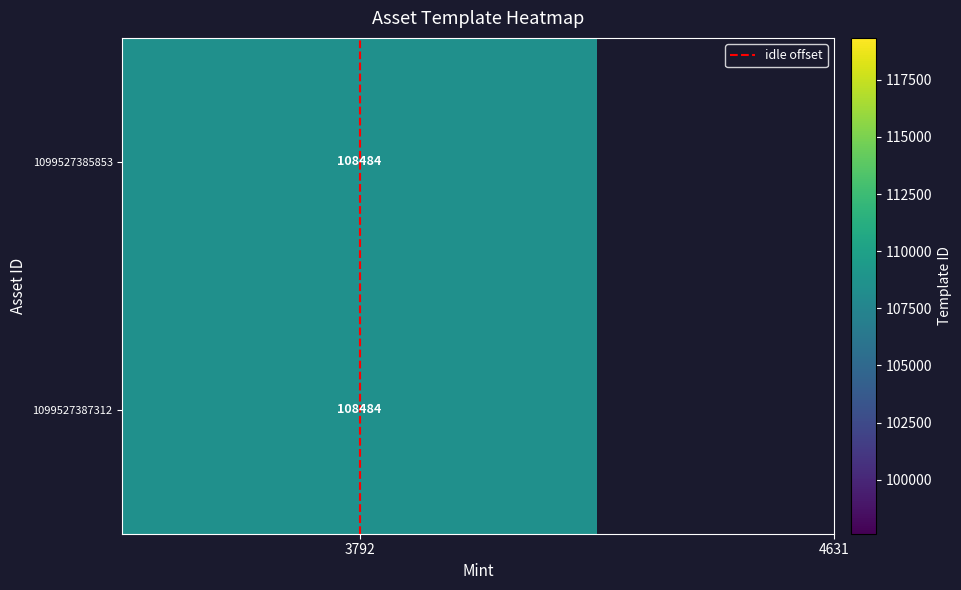

List the labels in order of value, largest first.

3792, 3792